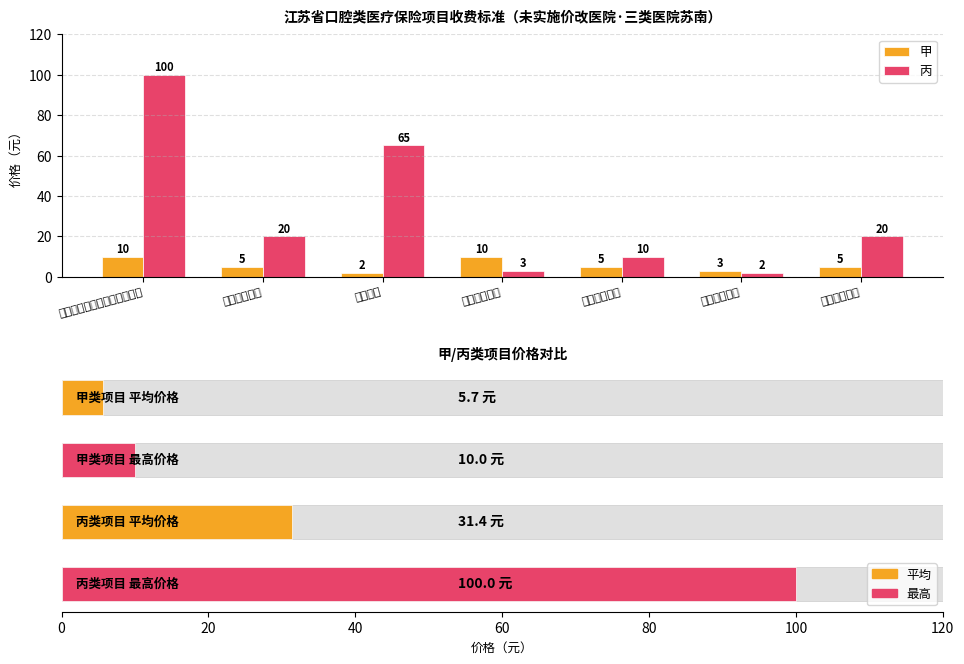

Reading left to right, what are all the values shown in this chart?

甲: 10	5	2	10	5	3	5
丙: 100	20	65	3	10	2	20